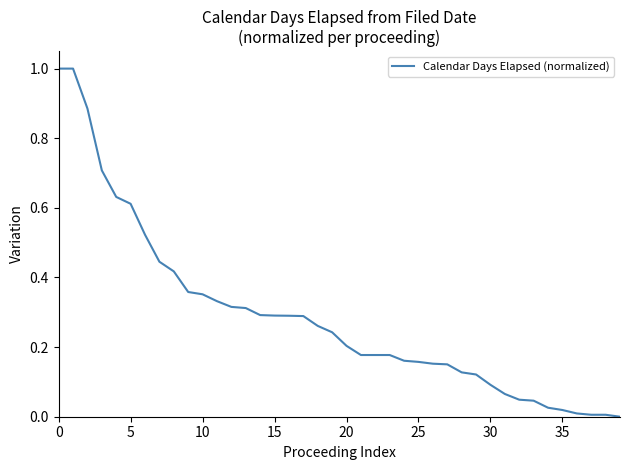

What is the maximum value shown in the chart?

1.0